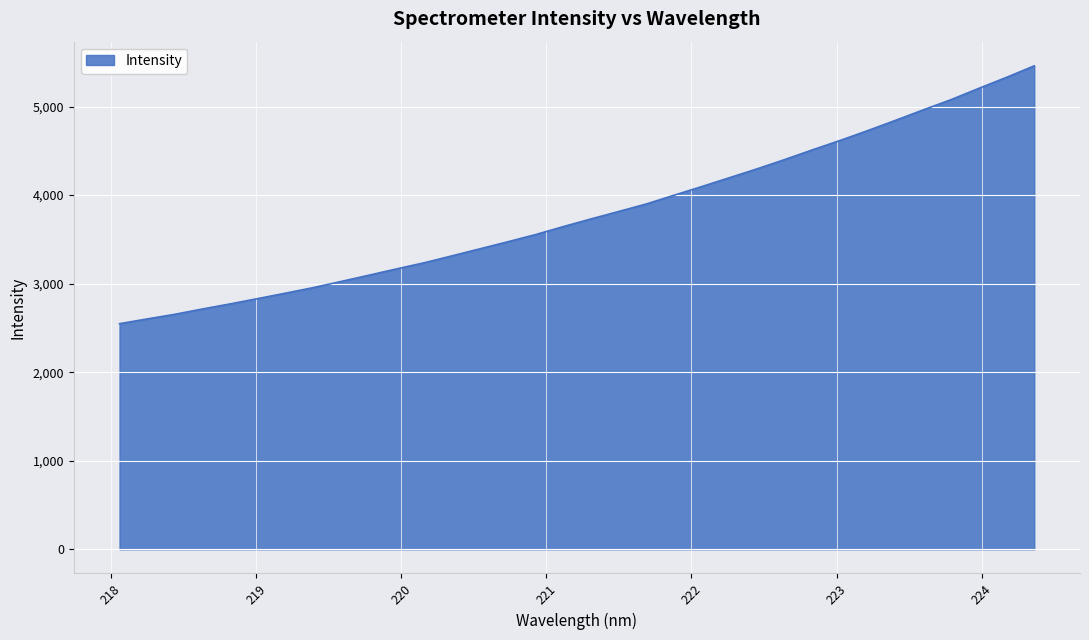

What is the minimum value shown in the chart?

2547.4